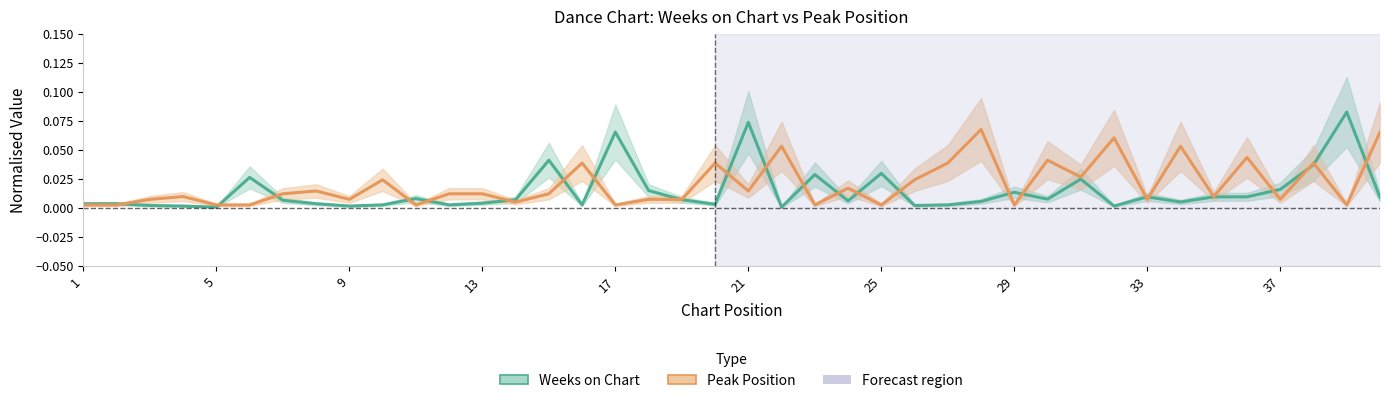

What is the difference between the second highest and second lowest values in the Peak Position series?

0.1